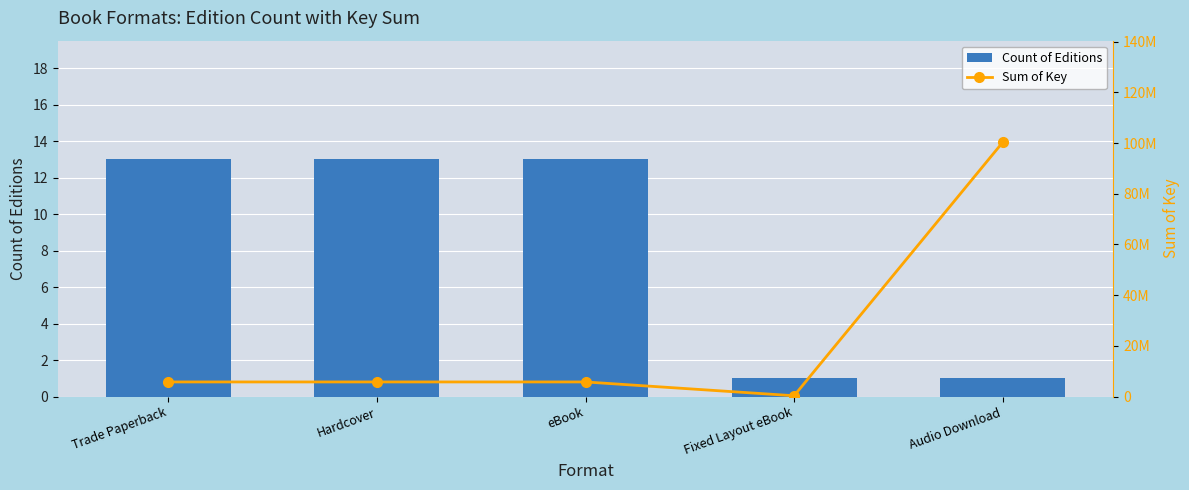

The Count of Editions series shows 17 at eBook. True or false?

False